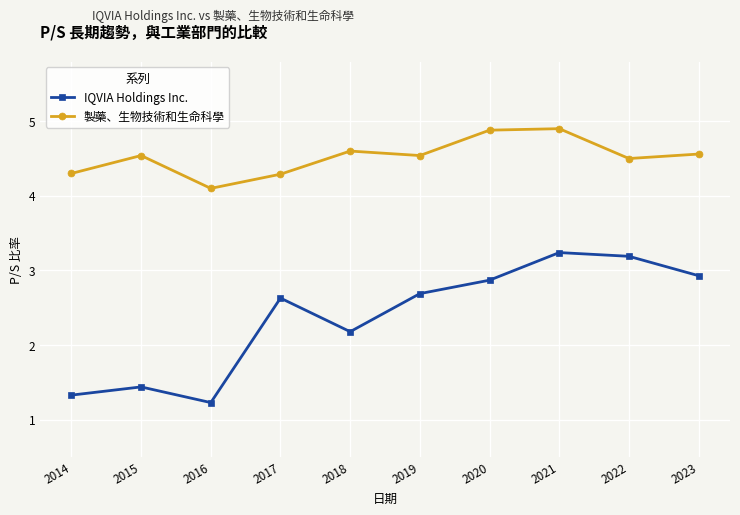

At which label does IQVIA Holdings Inc. first exceed 2?

2017